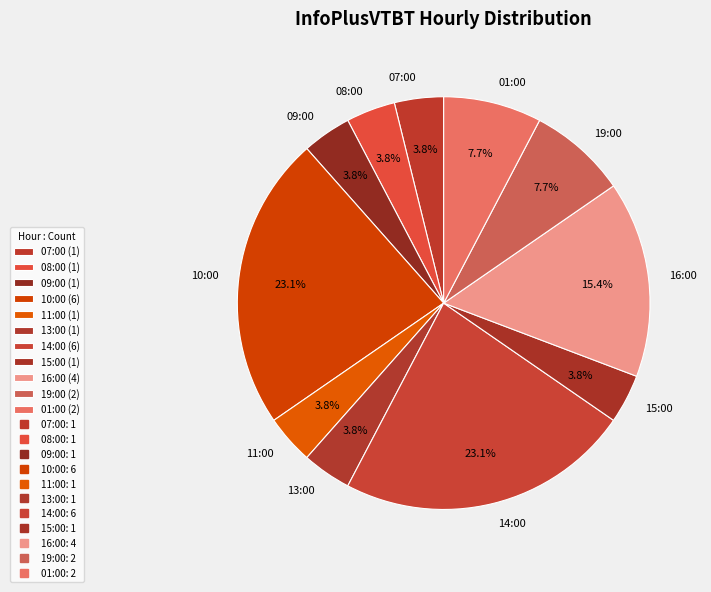

Is there a majority slice in this chart?

No